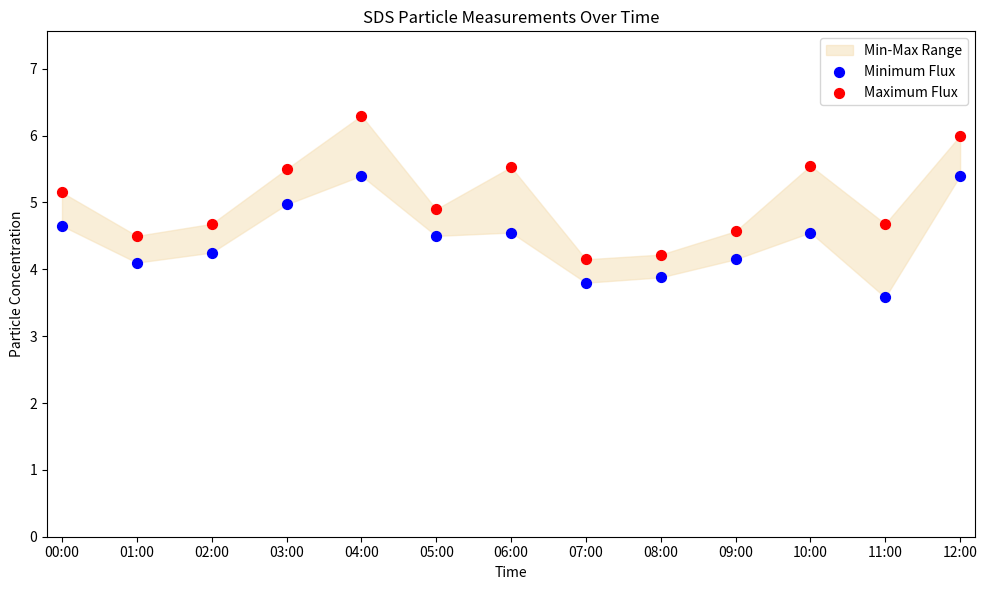

Across all data points, what is the range of Y values (max minus min)?

2.7